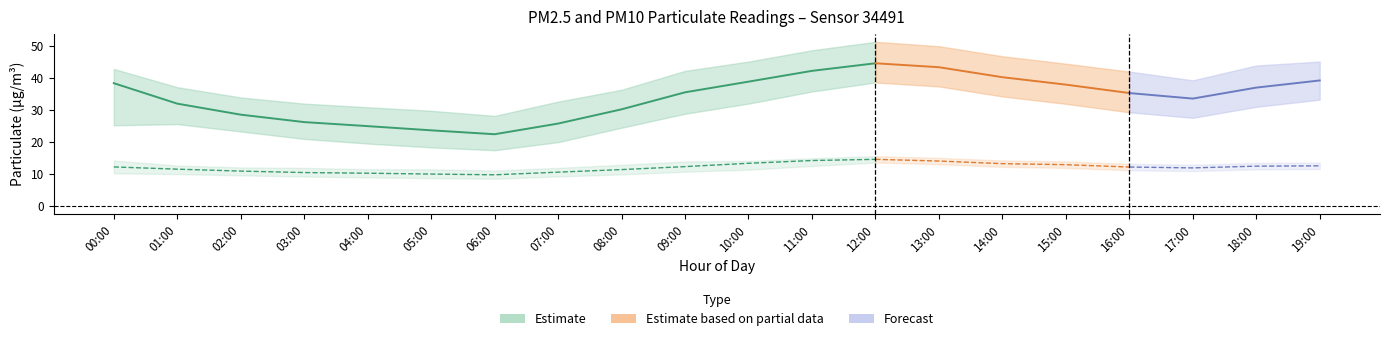

List the labels in order of value, smallest first.

06:00, 05:00, 04:00, 07:00, 03:00, 02:00, 08:00, 01:00, 09:00, 00:00, 10:00, 11:00, 12:00